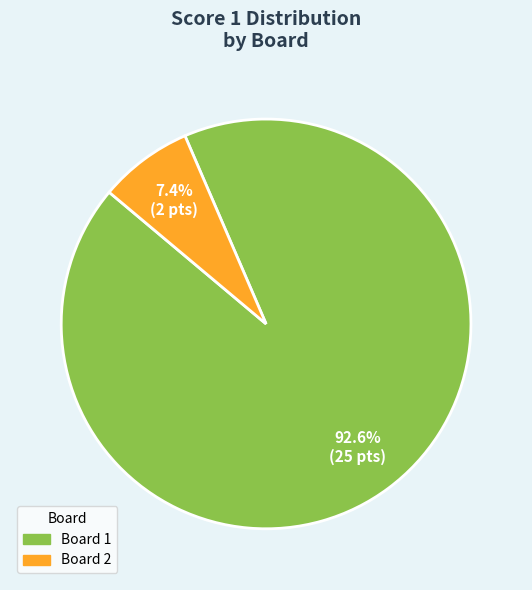

Is there any slice that represents more than half of the pie?

Yes